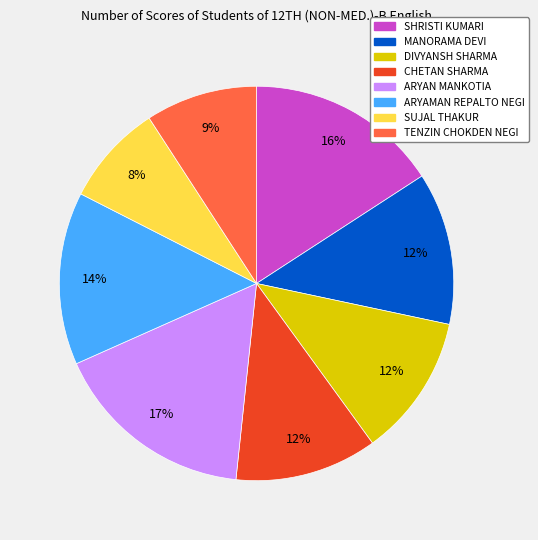

How many slices are in this pie chart?

8